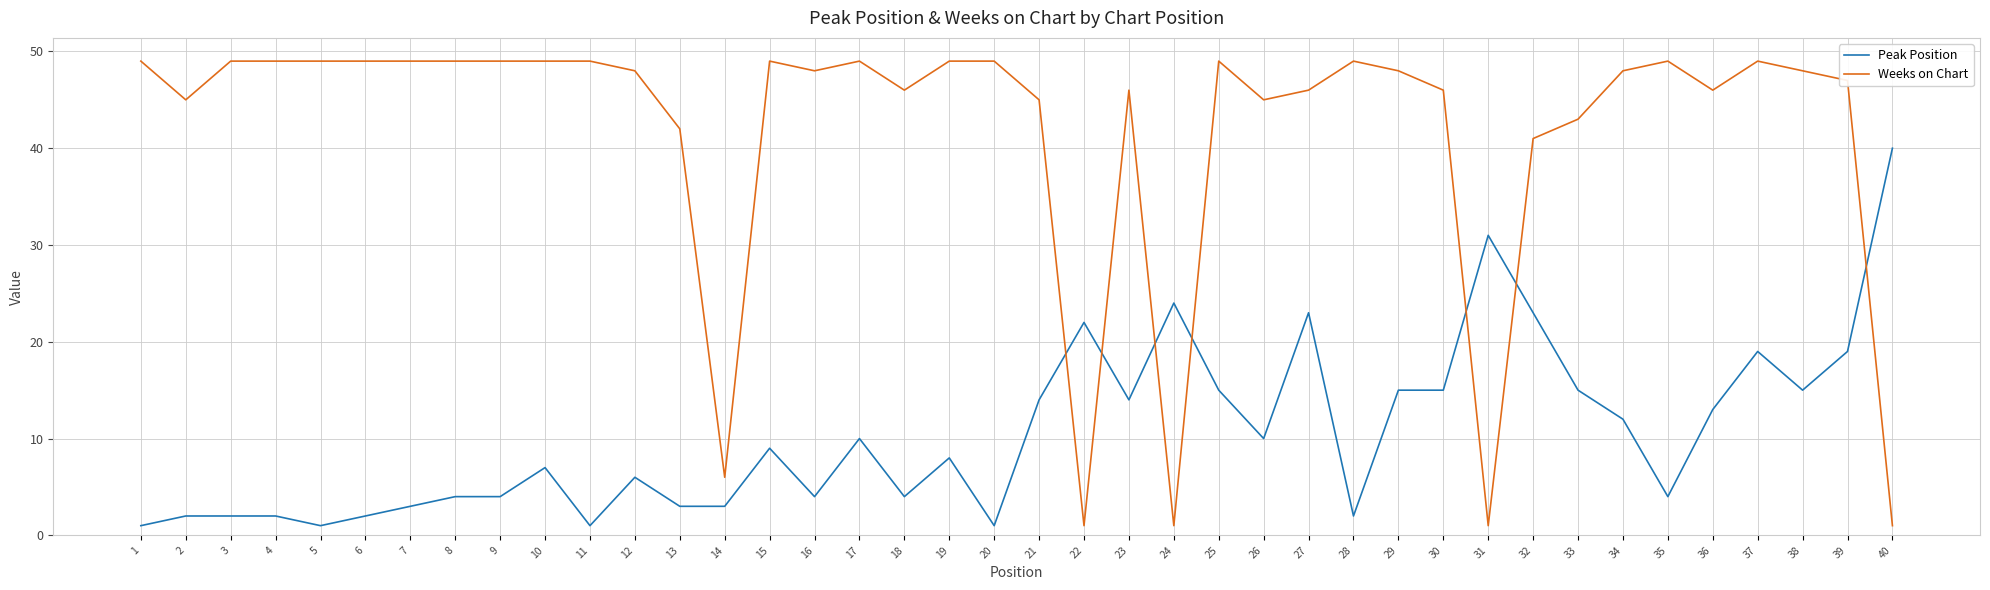

Which series ends up on top after the final intersection of Peak Position and Weeks on Chart?

Peak Position